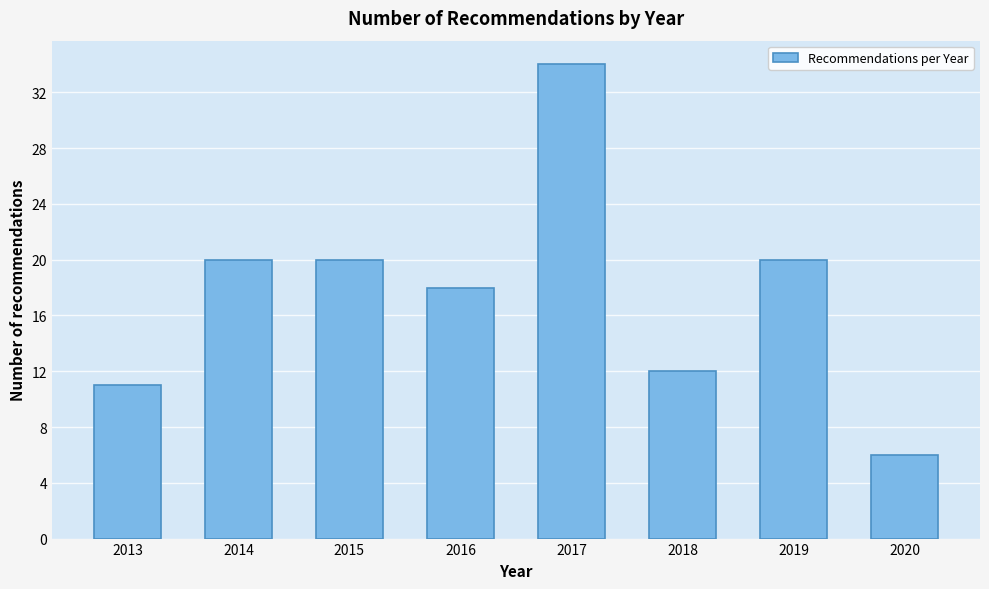

Reading left to right, transcribe all the data shown in this chart.

11	20	20	18	34	12	20	6